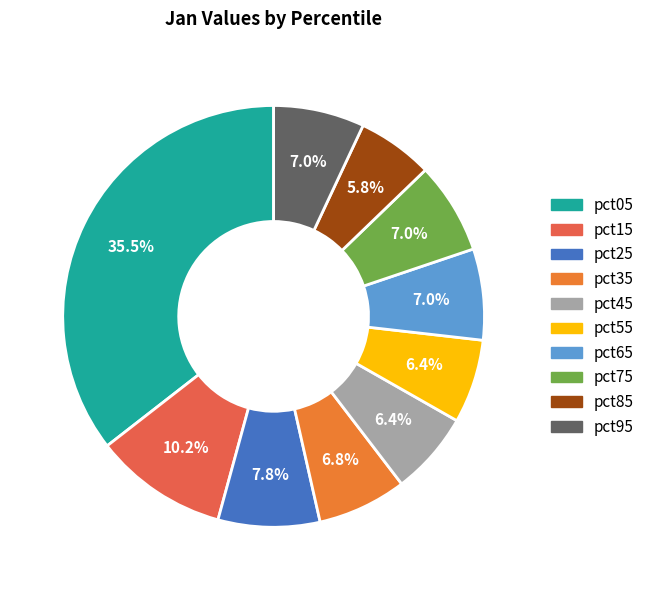

To the nearest percent, what percentage of the pie is pct15?

10%